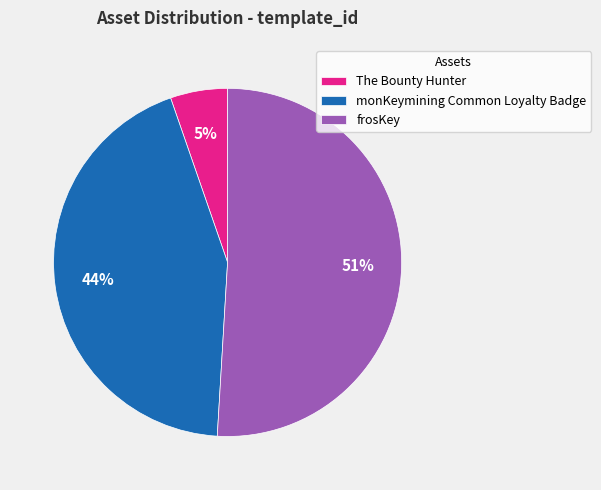

Is it true that frosKey is 51% of the pie?

True